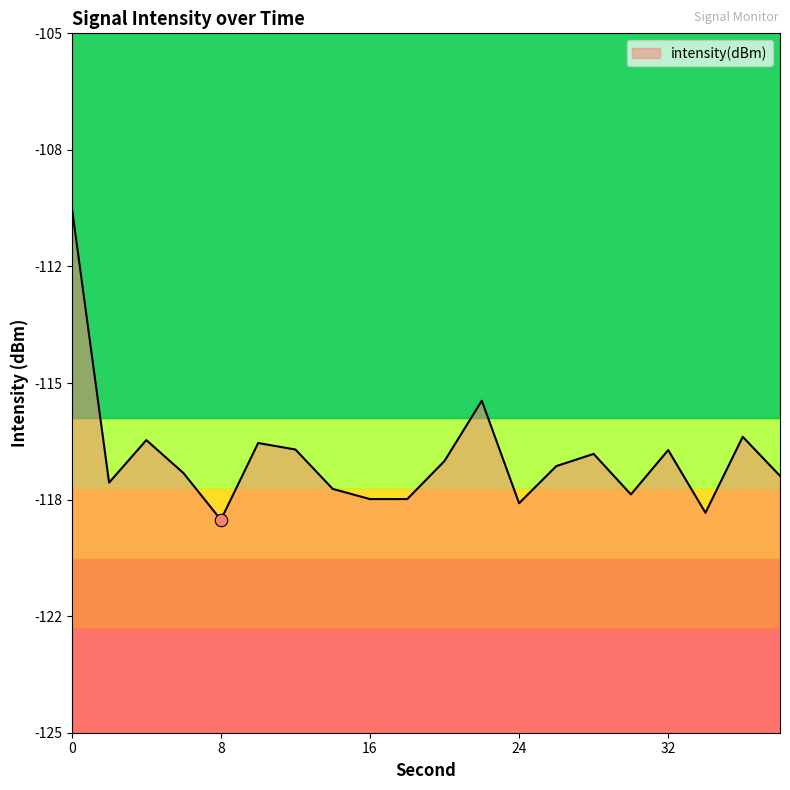

What is the change in value from 0 to 30?

-8.2